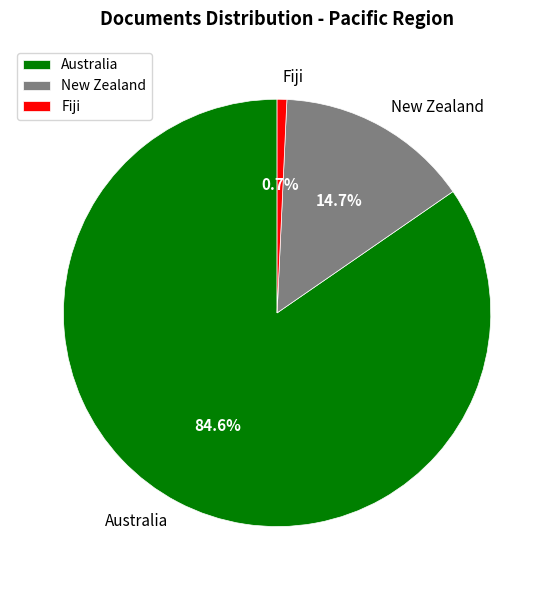

Which slice represents more than half of the pie?

Australia